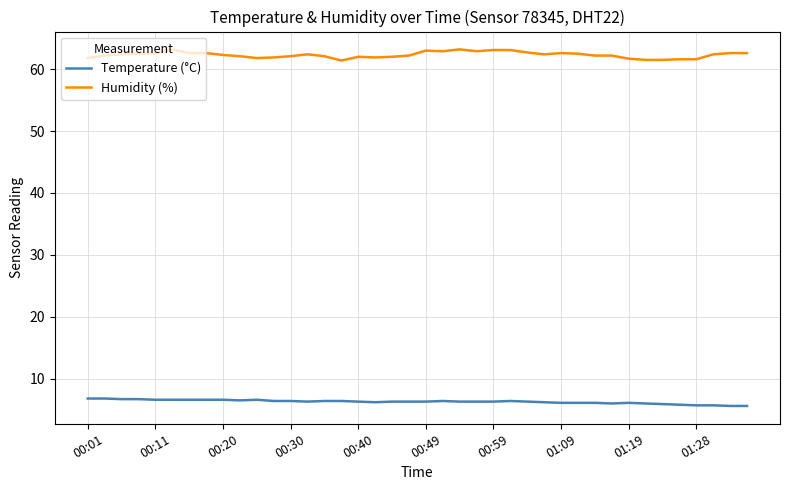

True or false: Humidity (%) and Temperature (°C) intersect in this chart.

False